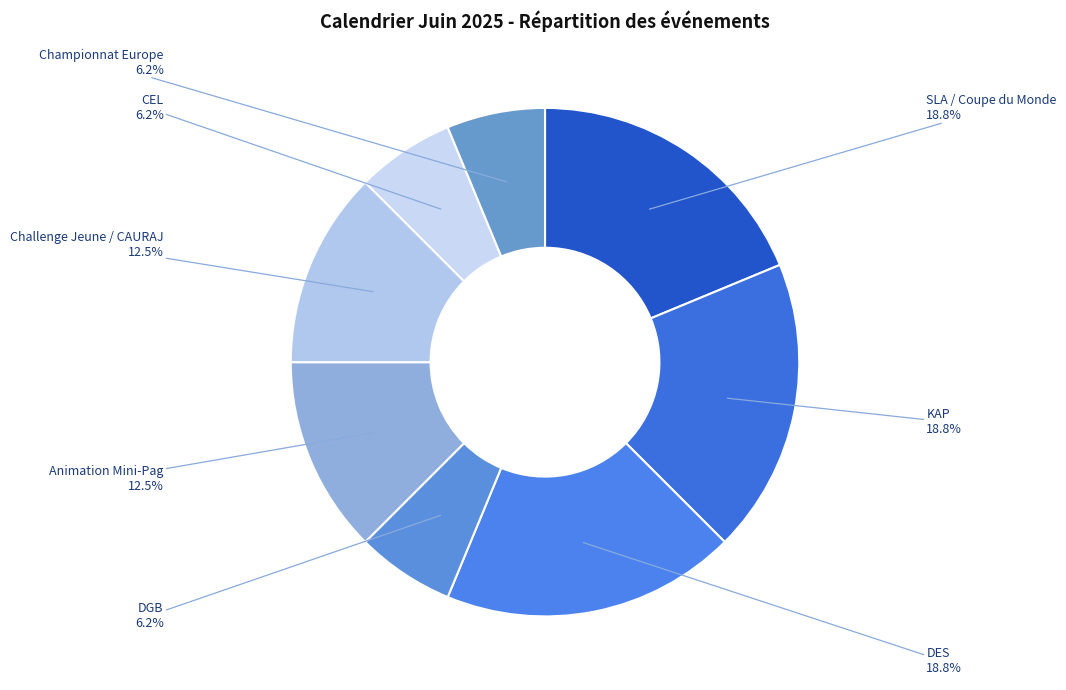

How many segments does this pie chart have?

8